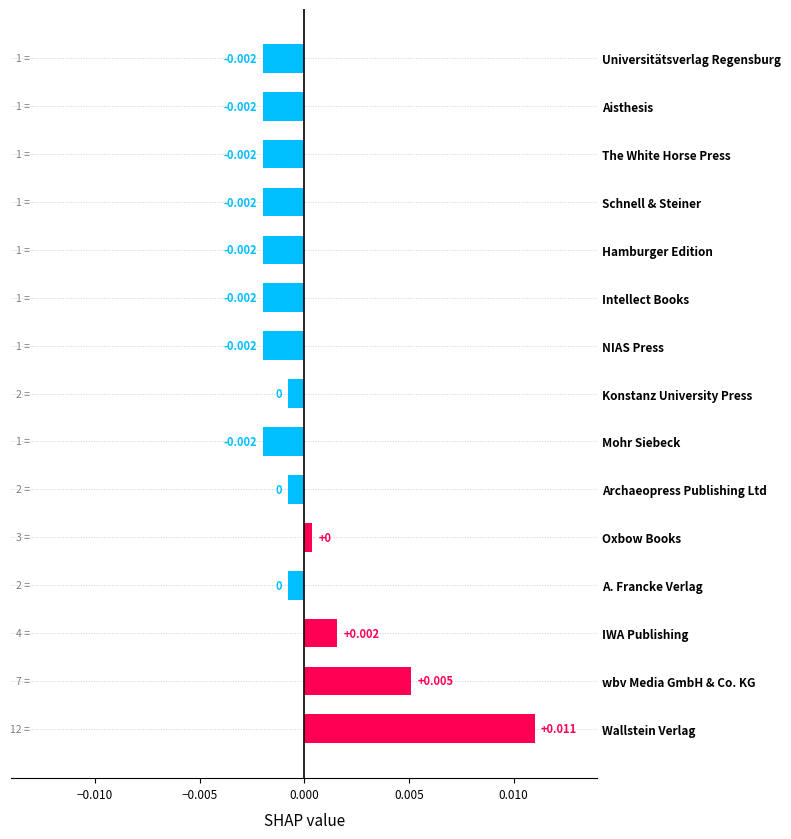

Which has a higher value, IWA Publishing or Hamburger Edition?

IWA Publishing